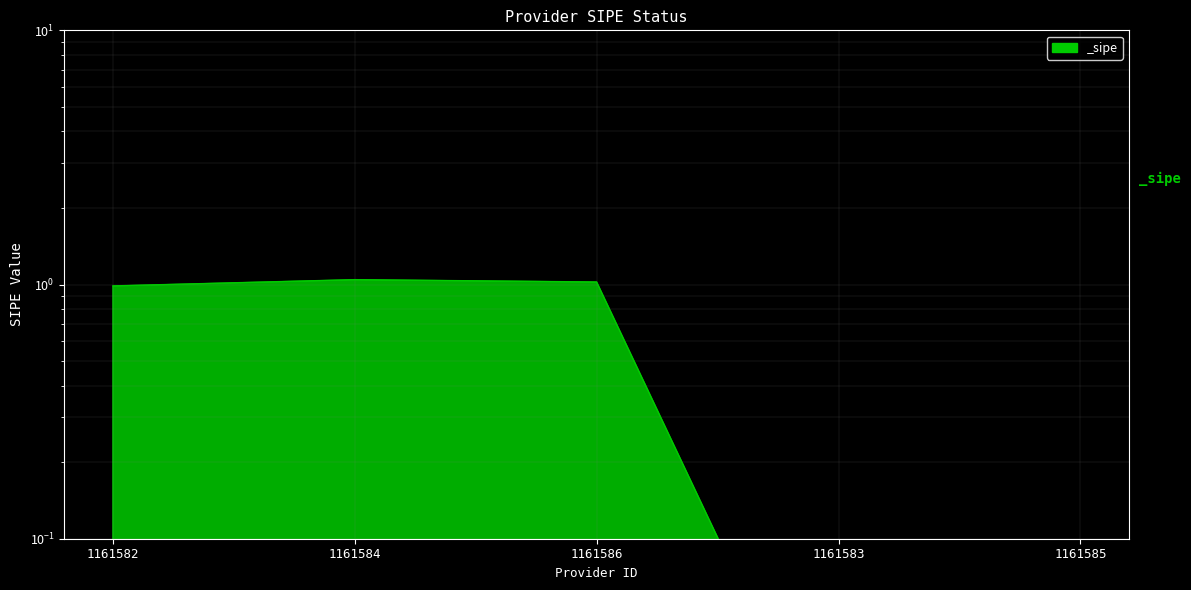

Is it true that the value at 1161582 is 1.4?

False